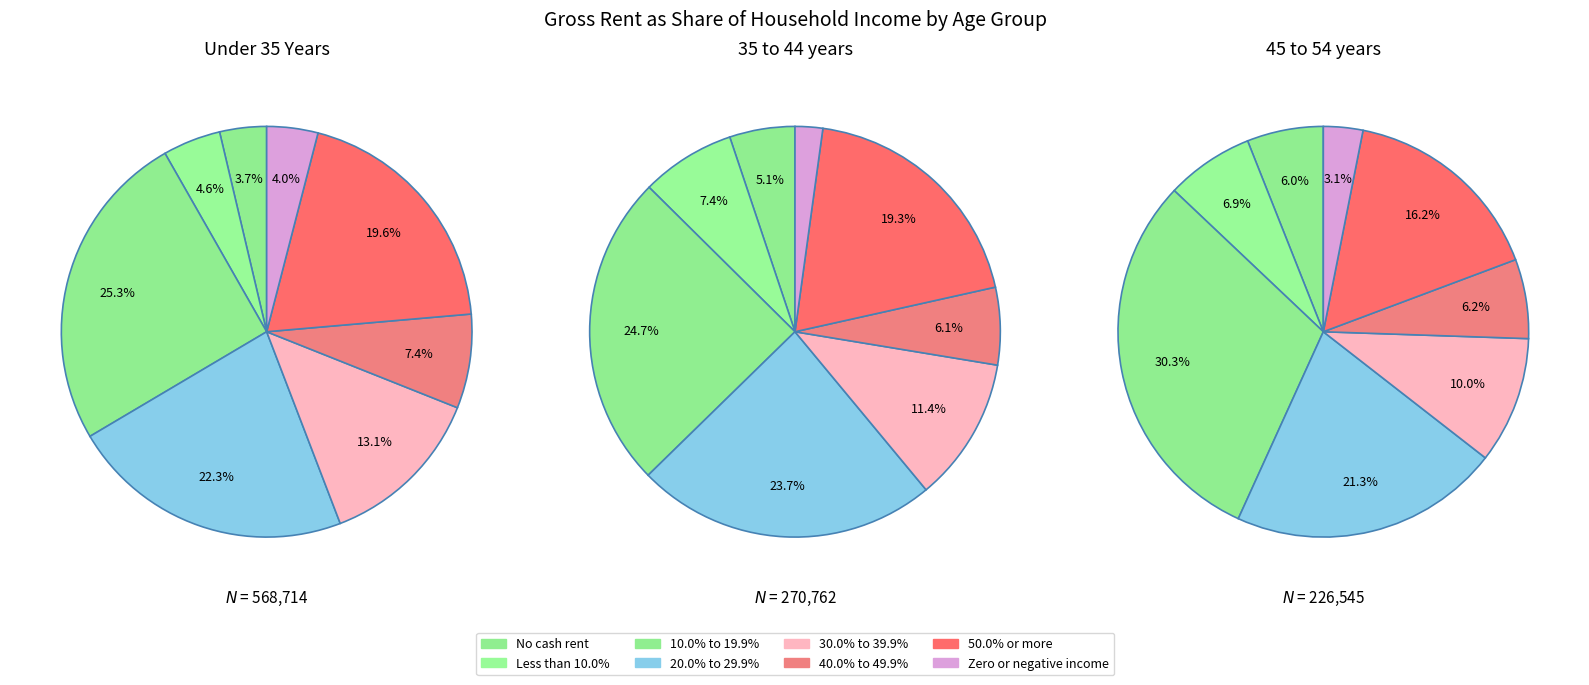

Rank the categories by value from highest to lowest.

10.0% to 19.9%, 20.0% to 29.9%, 50.0% or more, 30.0% to 39.9%, 40.0% to 49.9%, Less than 10.0%, Zero or negative income, No cash rent